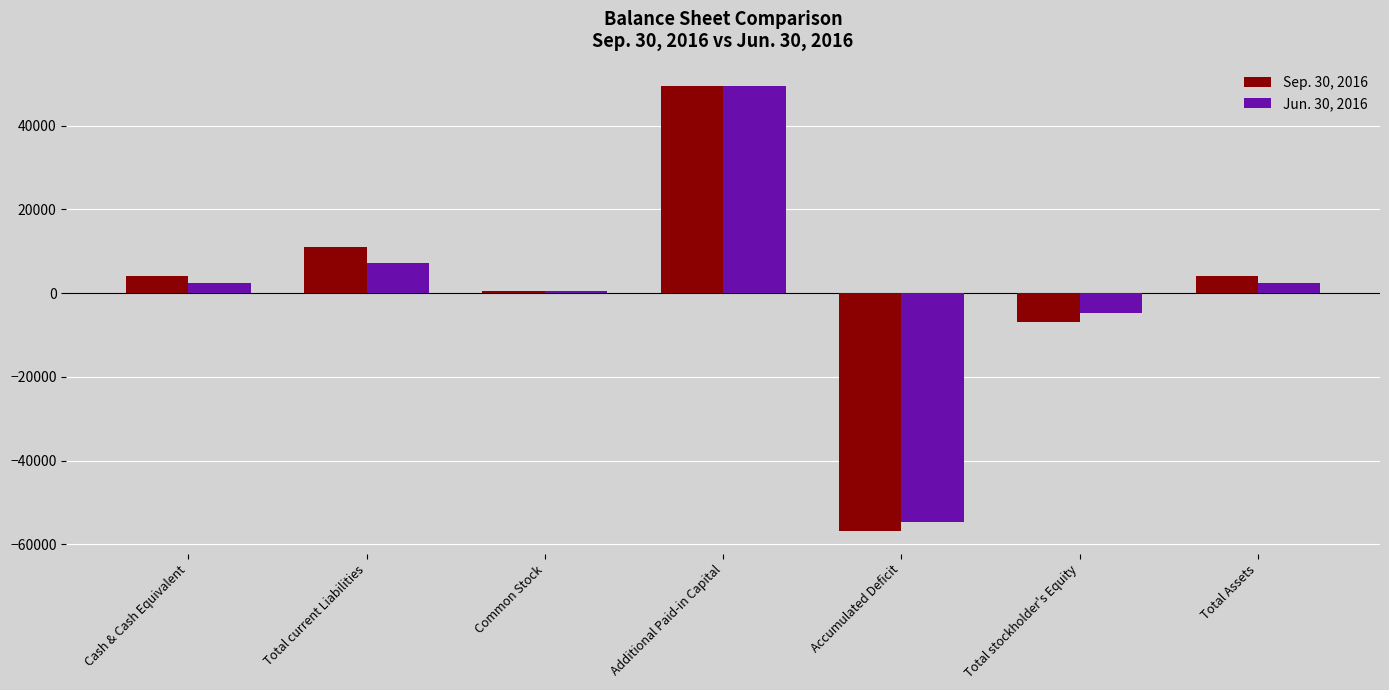

At which category does the chart reach its minimum across all series?

Accumulated Deficit